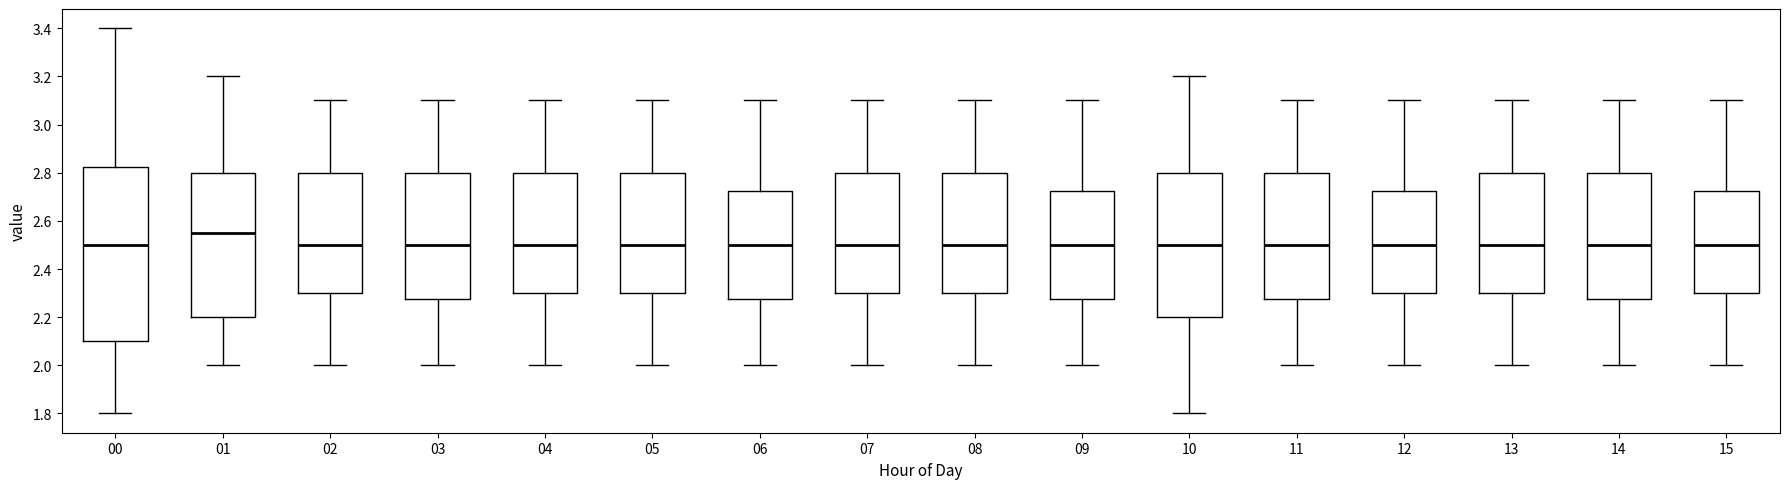

Reading left to right, transcribe this box plot: for each box, give where its median line is, the range the box spans, and where its two whiskers end, as read against the y-axis. The values are not printed on the chart, so give them approximately, as read against the axis.

00: median 2.50, box 2.10 to 2.82, whiskers 1.80 to 3.40
01: median 2.56, box 2.20 to 2.80, whiskers 2.00 to 3.20
02: median 2.50, box 2.30 to 2.80, whiskers 2.00 to 3.10
03: median 2.50, box 2.28 to 2.80, whiskers 2.00 to 3.10
04: median 2.50, box 2.30 to 2.80, whiskers 2.00 to 3.10
05: median 2.50, box 2.30 to 2.80, whiskers 2.00 to 3.10
06: median 2.50, box 2.28 to 2.72, whiskers 2.00 to 3.10
07: median 2.50, box 2.30 to 2.80, whiskers 2.00 to 3.10
08: median 2.50, box 2.30 to 2.80, whiskers 2.00 to 3.10
09: median 2.50, box 2.28 to 2.72, whiskers 2.00 to 3.10
10: median 2.50, box 2.20 to 2.80, whiskers 1.80 to 3.20
11: median 2.50, box 2.28 to 2.80, whiskers 2.00 to 3.10
12: median 2.50, box 2.30 to 2.72, whiskers 2.00 to 3.10
13: median 2.50, box 2.30 to 2.80, whiskers 2.00 to 3.10
14: median 2.50, box 2.28 to 2.80, whiskers 2.00 to 3.10
15: median 2.50, box 2.30 to 2.72, whiskers 2.00 to 3.10